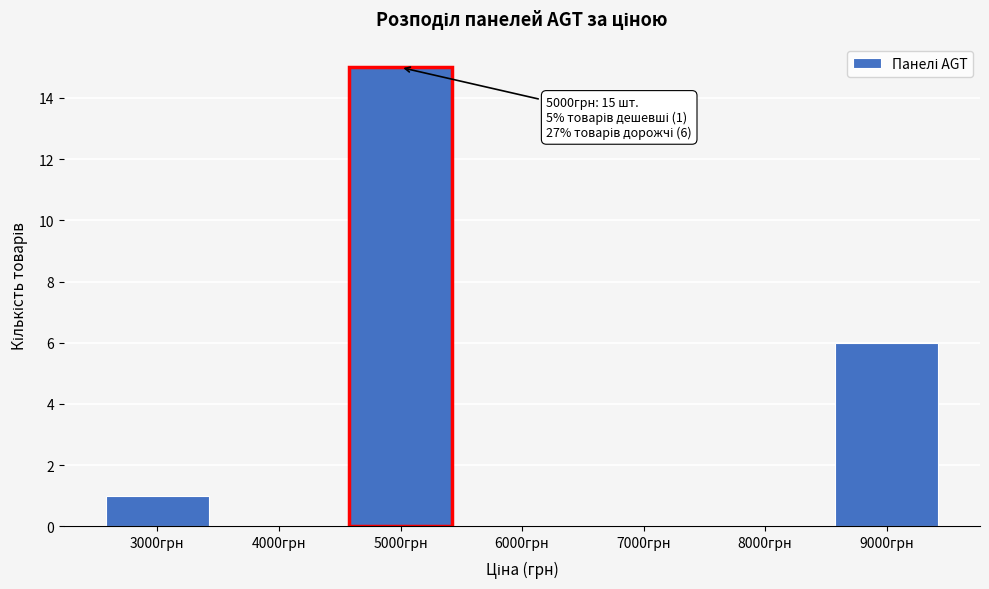

Reading left to right, extract all data points from this chart.

3000грн=1	4000грн=0	5000грн=15	6000грн=0	7000грн=0	8000грн=0	9000грн=6